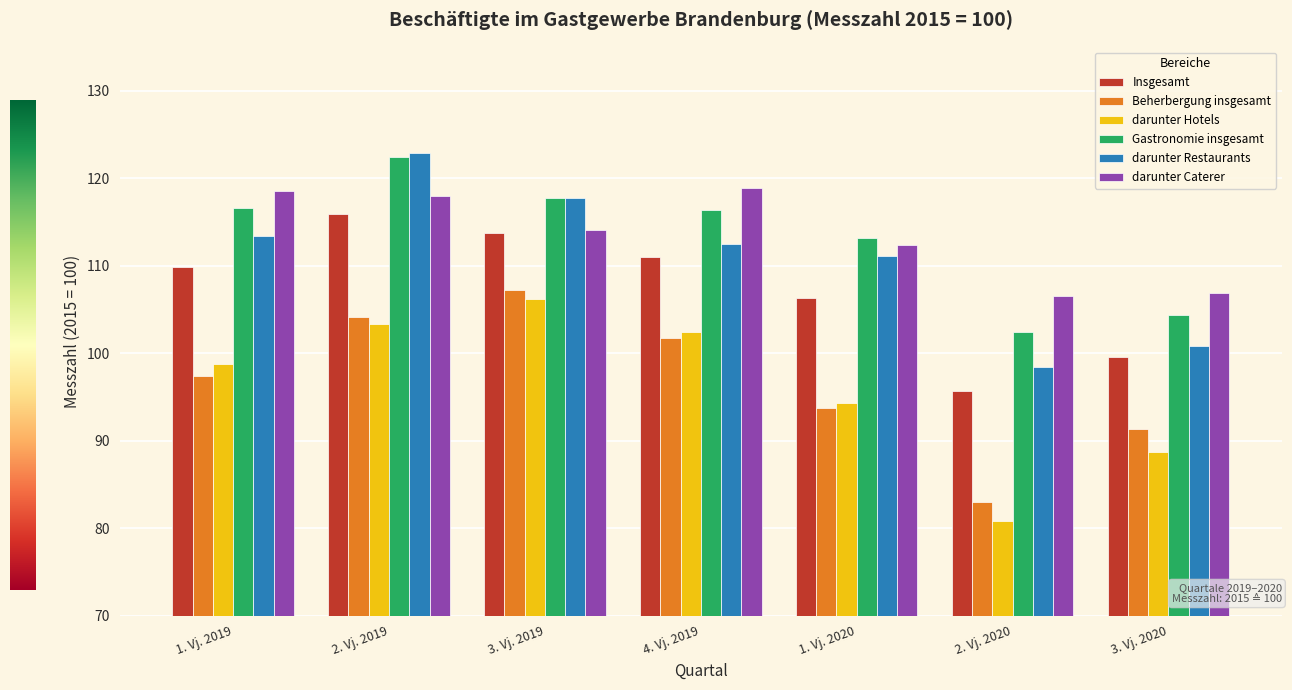

How many groups of bars are there?

7